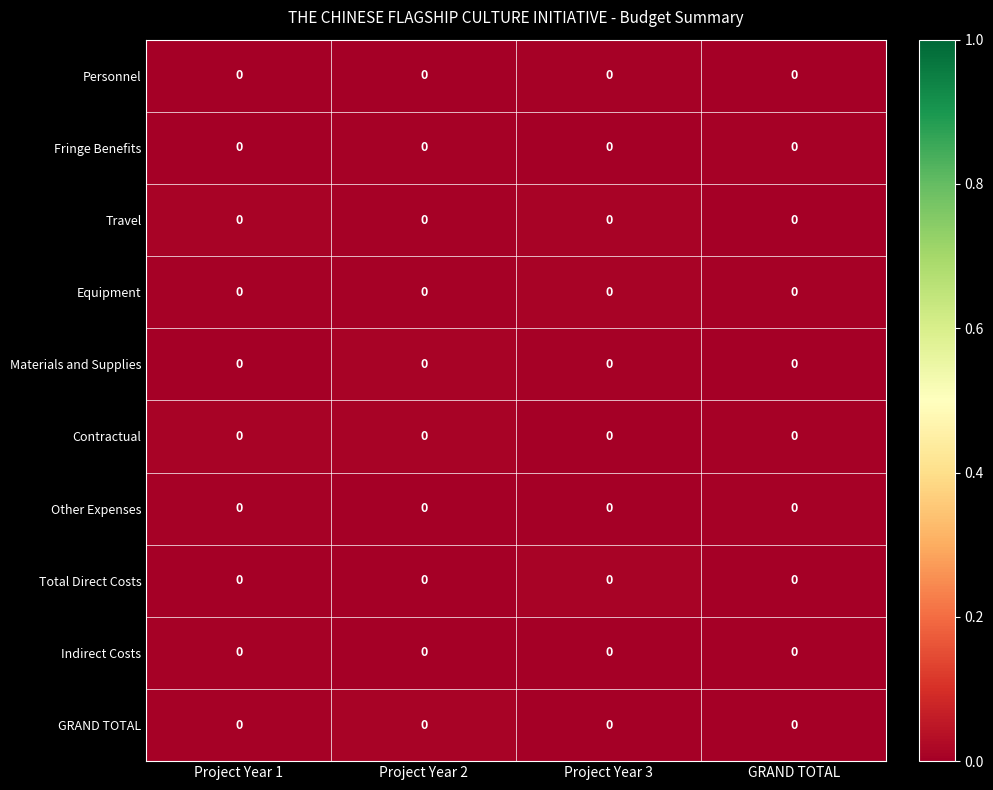

Which has a higher value, GRAND TOTAL or Project Year 3?

Project Year 3